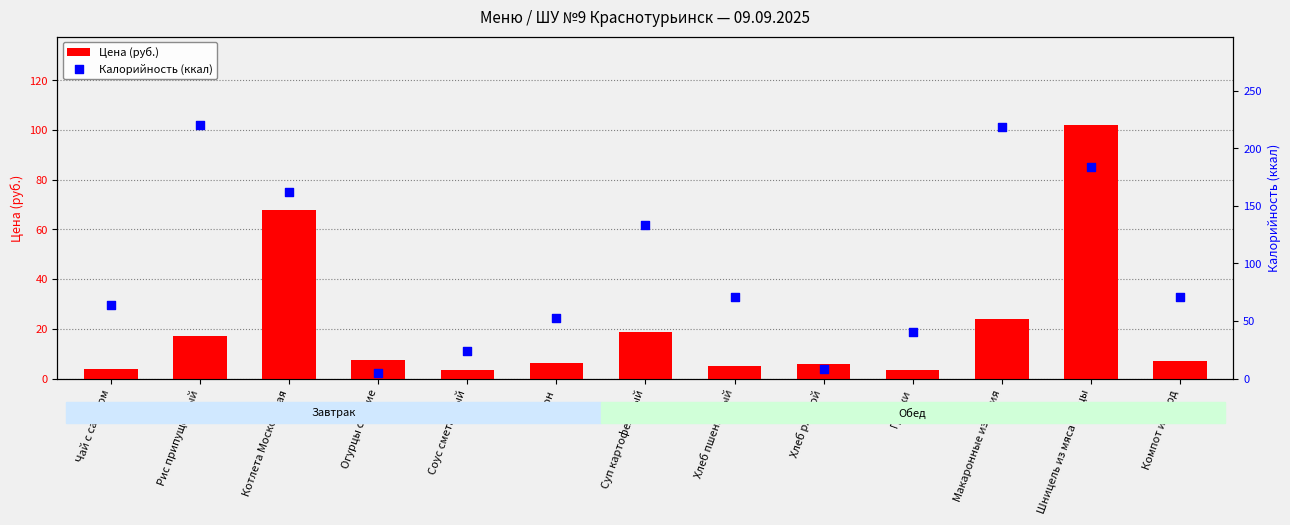

At which category is the sum across all series the highest?

Шницель из мяса птицы